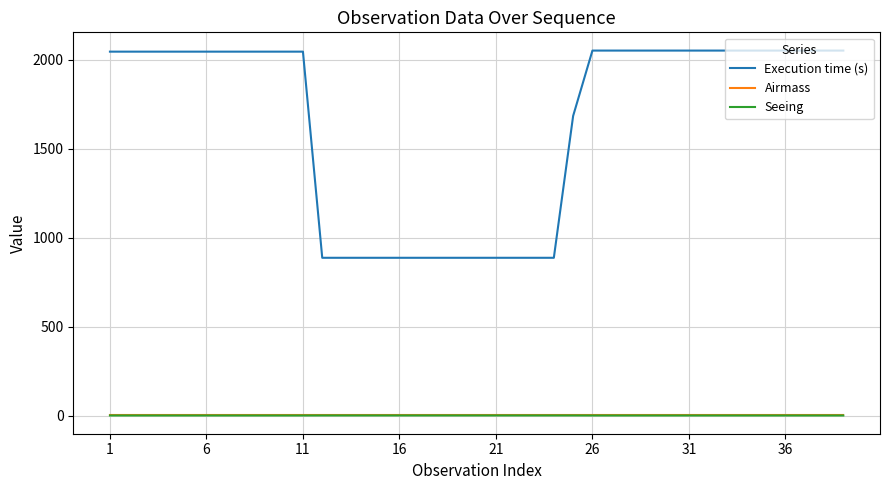

What is the greatest value displayed?

2051.0